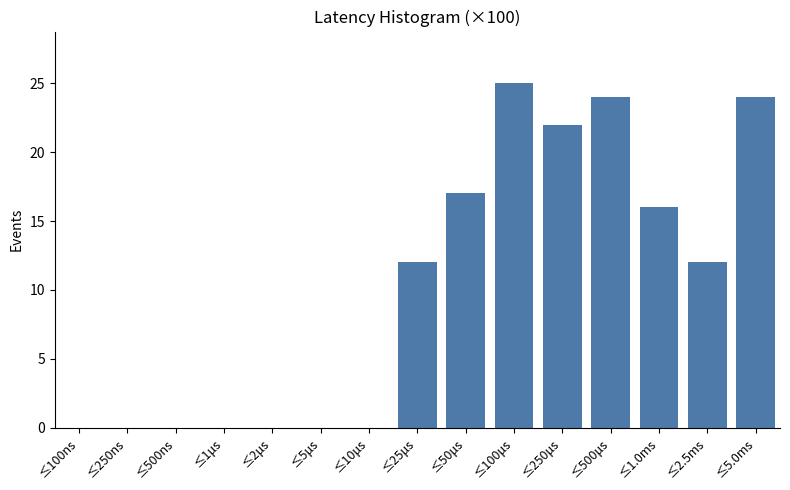

Reading right to left, list all the values displayed in this chart.

≤5.0ms=24	≤2.5ms=12	≤1.0ms=16	≤500μs=24	≤250μs=22	≤100μs=25	≤50μs=17	≤25μs=12	≤10μs=0	≤5μs=0	≤2μs=0	≤1μs=0	≤500ns=0	≤250ns=0	≤100ns=0